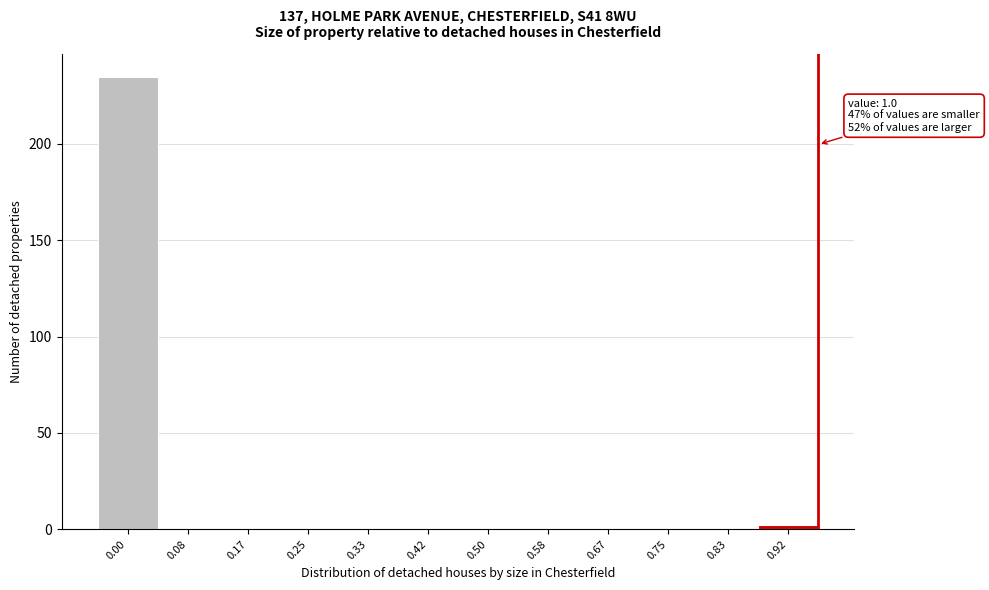

Reading left to right, what are all the values shown in this chart?

0.00=235	0.08=0	0.17=0	0.25=0	0.33=0	0.42=0	0.50=0	0.58=0	0.67=0	0.75=0	0.83=0	0.92=2